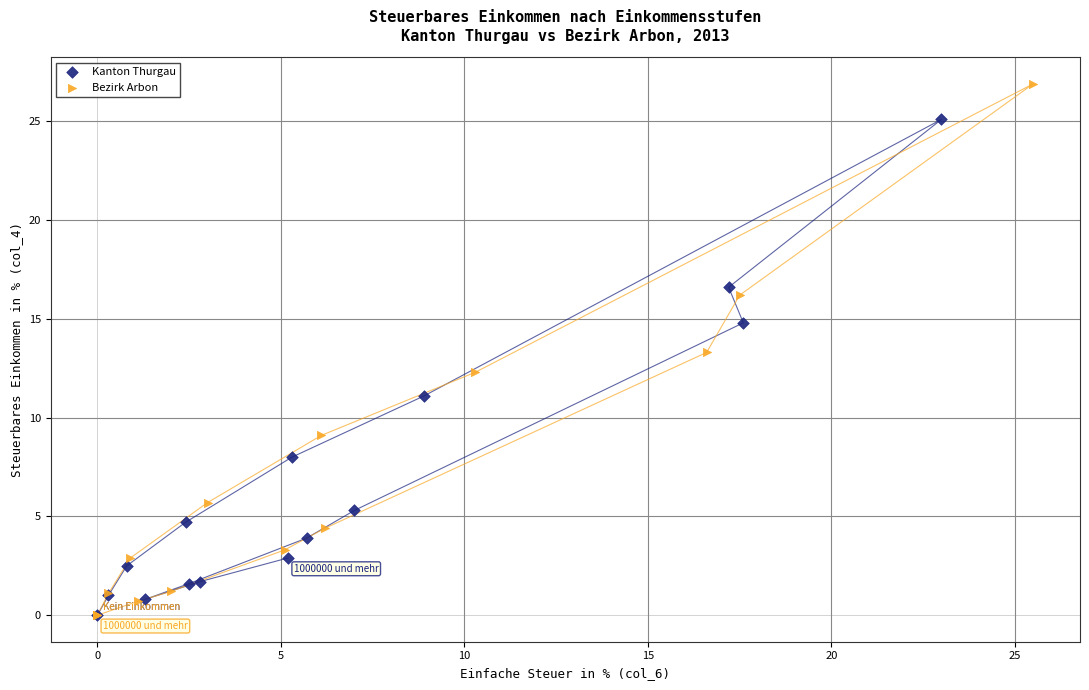

Which series reaches the maximum Y coordinate?

Bezirk Arbon